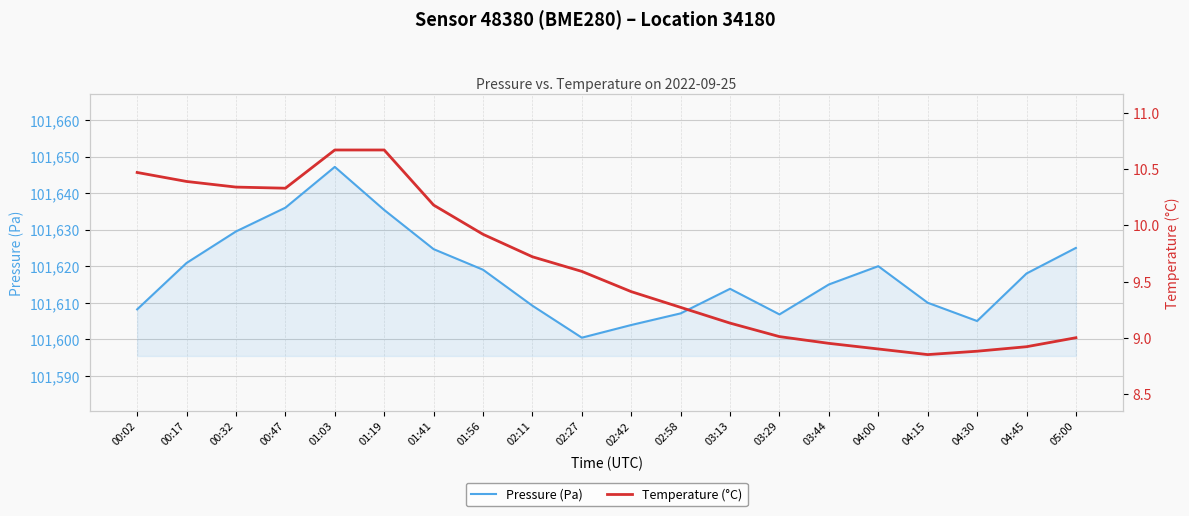

Reading left to right, list all the values displayed in this chart.

Pressure (Pa): 101608.2	101620.9	101629.5	101636.0	101647.2	101635.4	101624.7	101619.0	101609.2	101600.4	101603.9	101607.1	101613.8	101606.8	101615.0	101620.0	101610.0	101605.0	101618.0	101625.0
Temperature (°C): 10.5	10.4	10.3	10.3	10.7	10.7	10.2	9.9	9.7	9.6	9.4	9.3	9.1	9.0	8.9	8.9	8.8	8.9	8.9	9.0